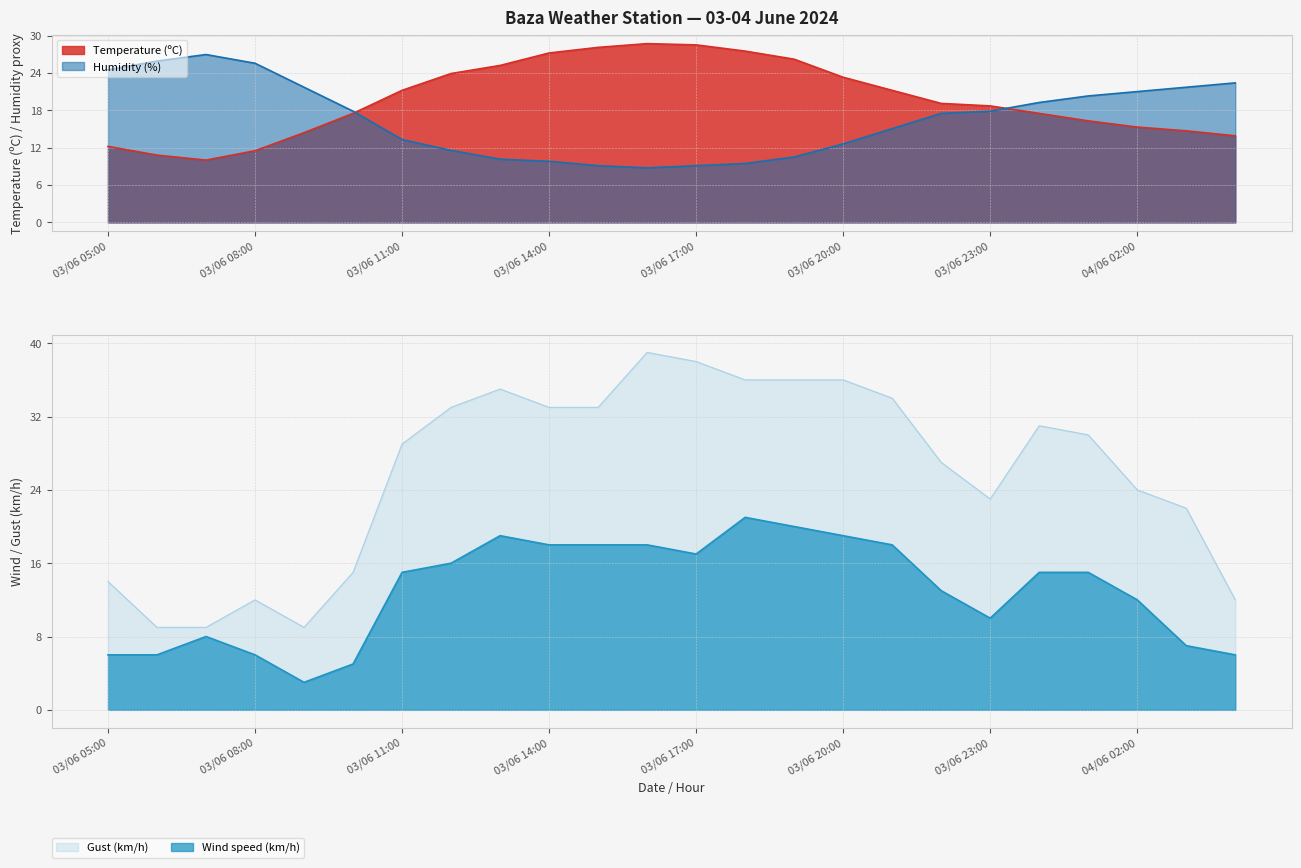

How many interior local valleys does the Humidity (%) series have?

1